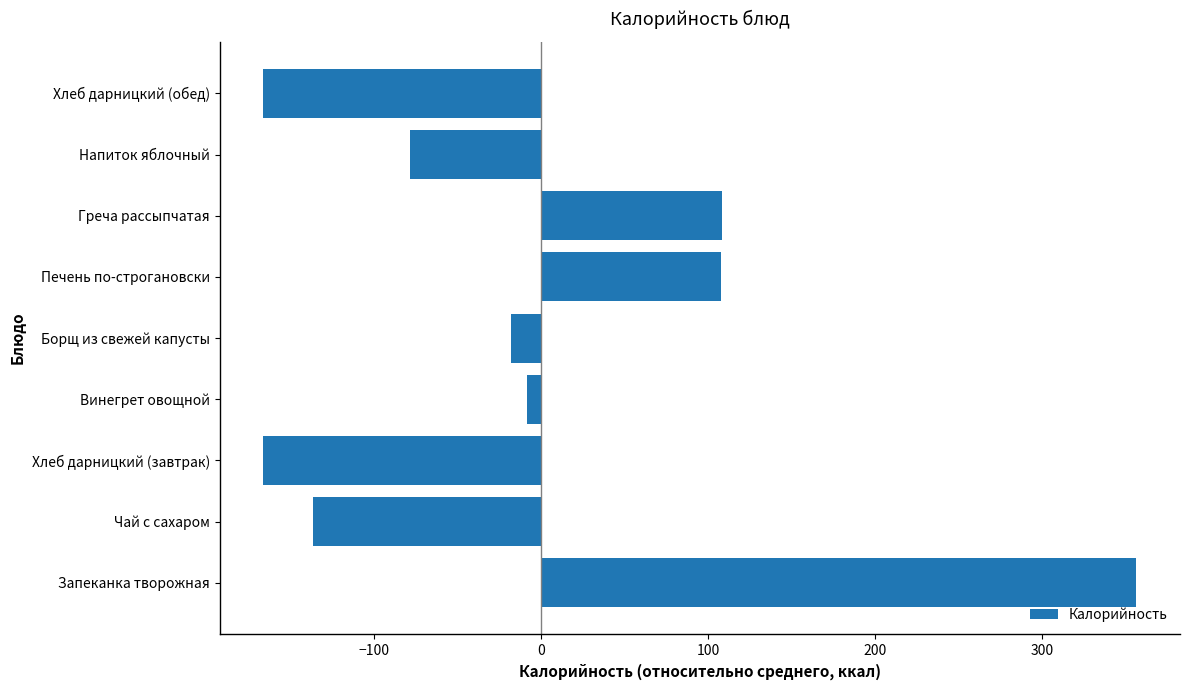

Count the number of data series in this chart.

1